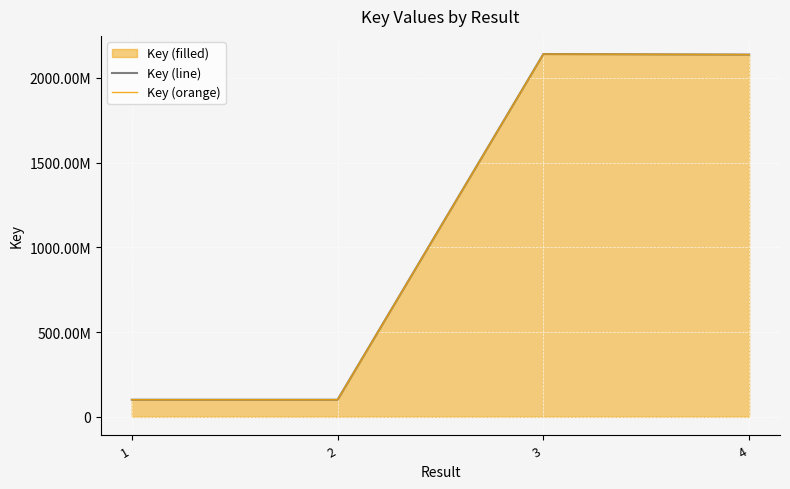

List the labels in order of Key (orange) value, largest first.

3, 4, 1, 2